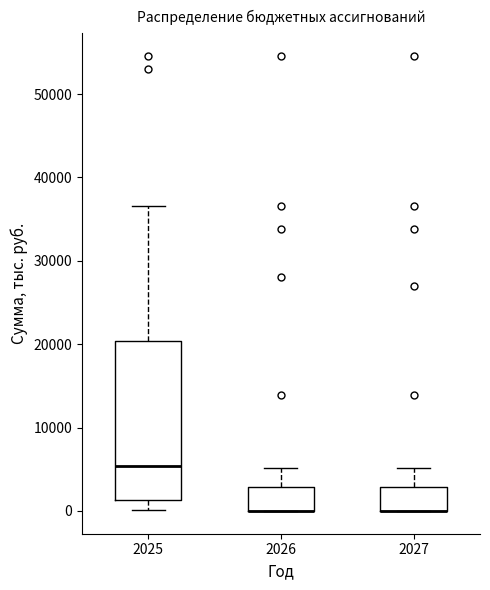

Where does the median line of the box at x = 2025 sit on the y-axis? The values are not printed on the chart, so give them approximately, as read against the axis.

5000